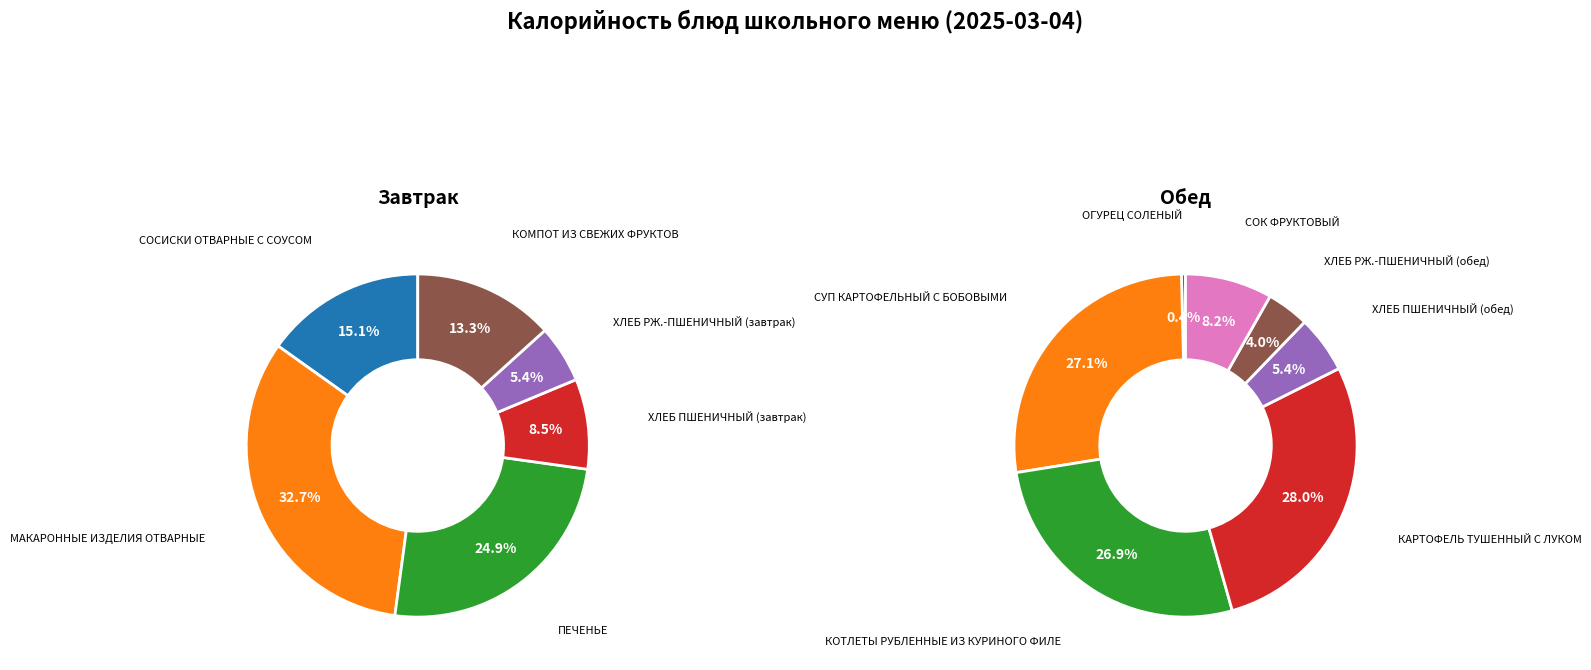

How many slices are in this pie chart?

13